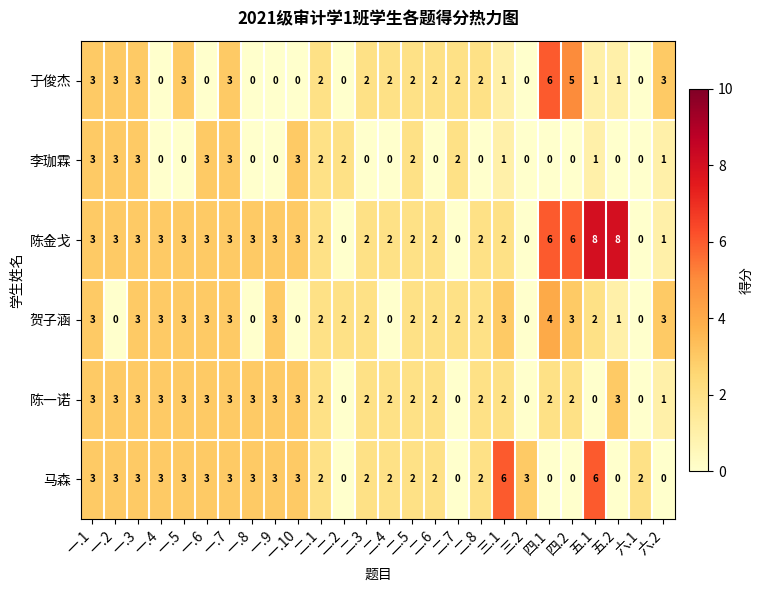

Between 一.4 and 二.4, which series saw the biggest shift?

贺子涵